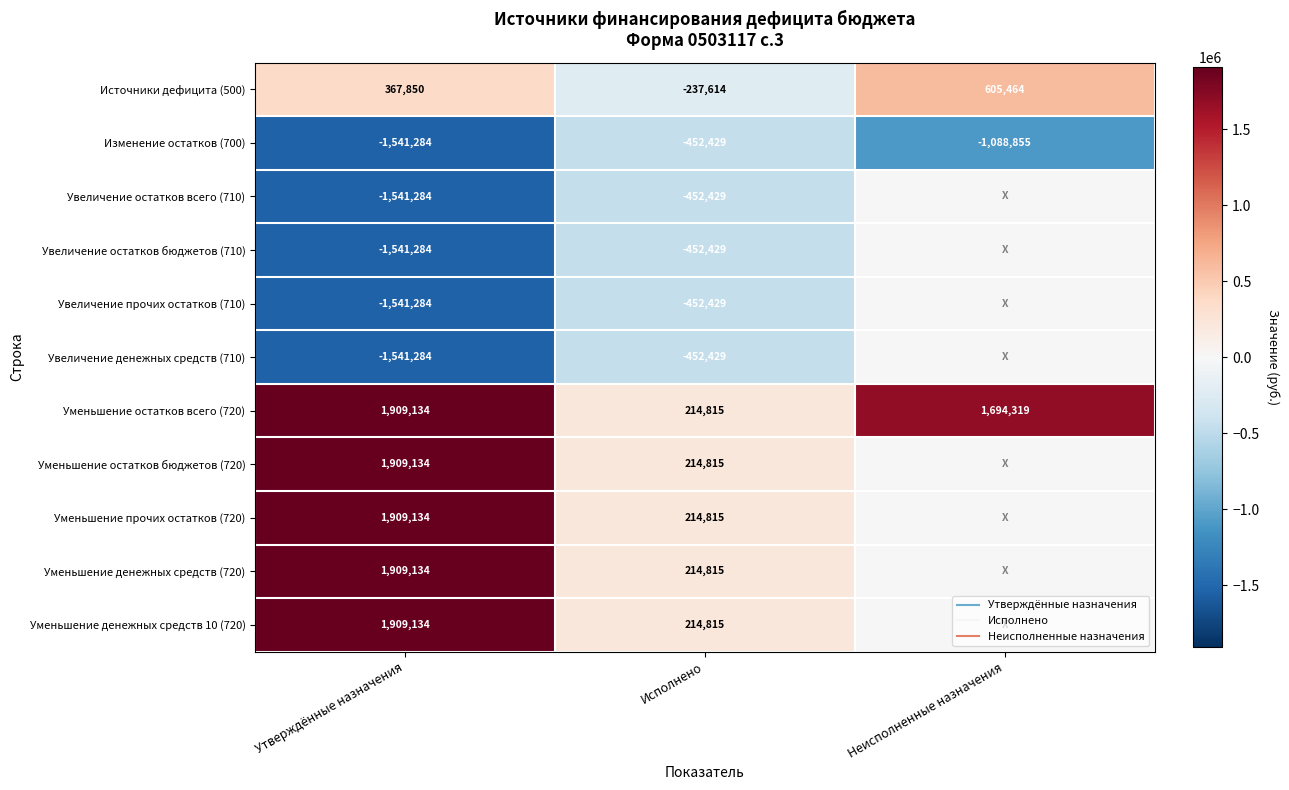

How many negative values does the Увеличение остатков всего (710) series have?

2